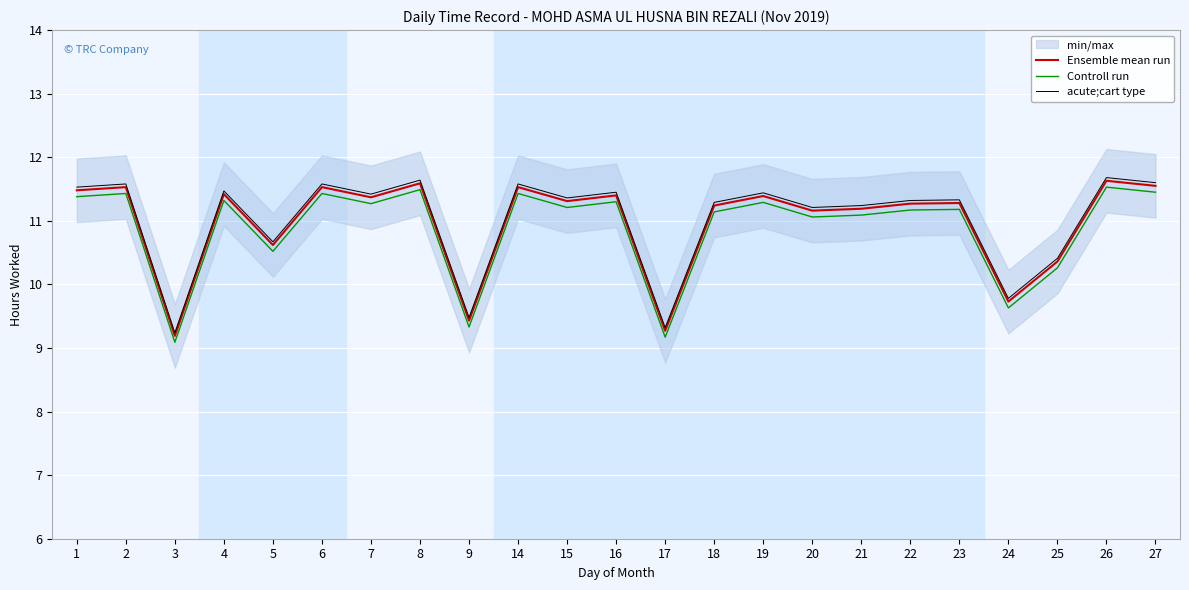

What is the total value across all series at 23?

33.8